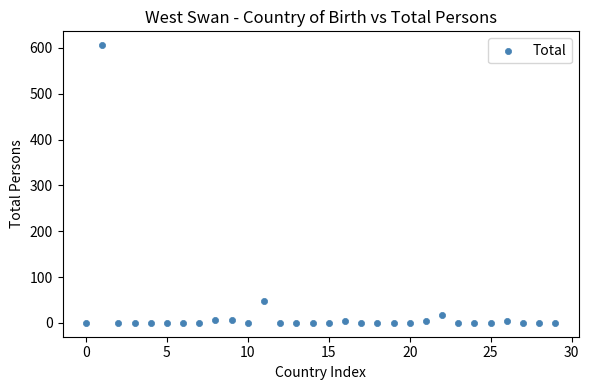

What Y value in the scatter plot is closest to 303?

47